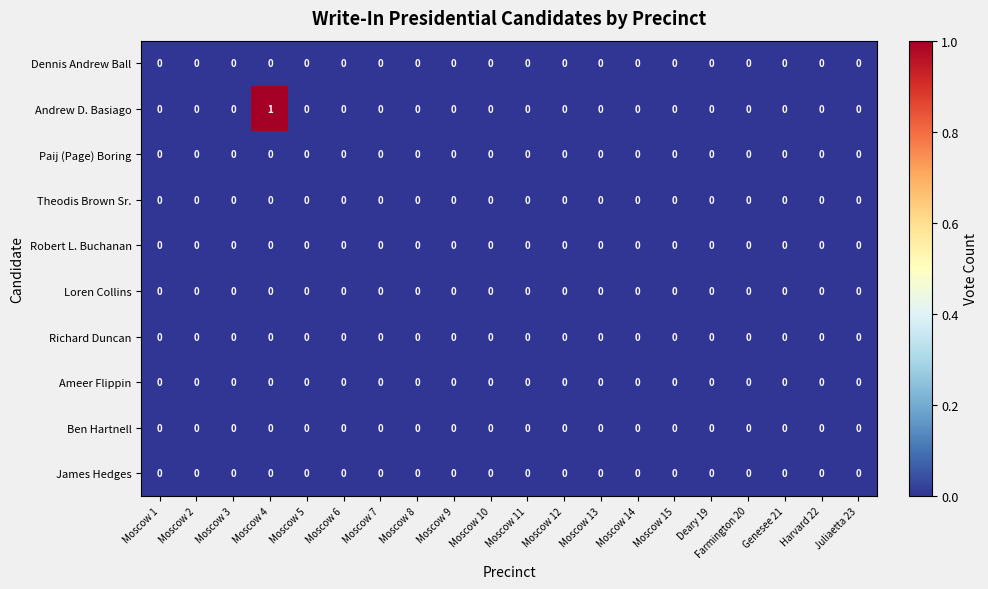

Which series has the largest range (max minus min)?

Andrew D. Basiago